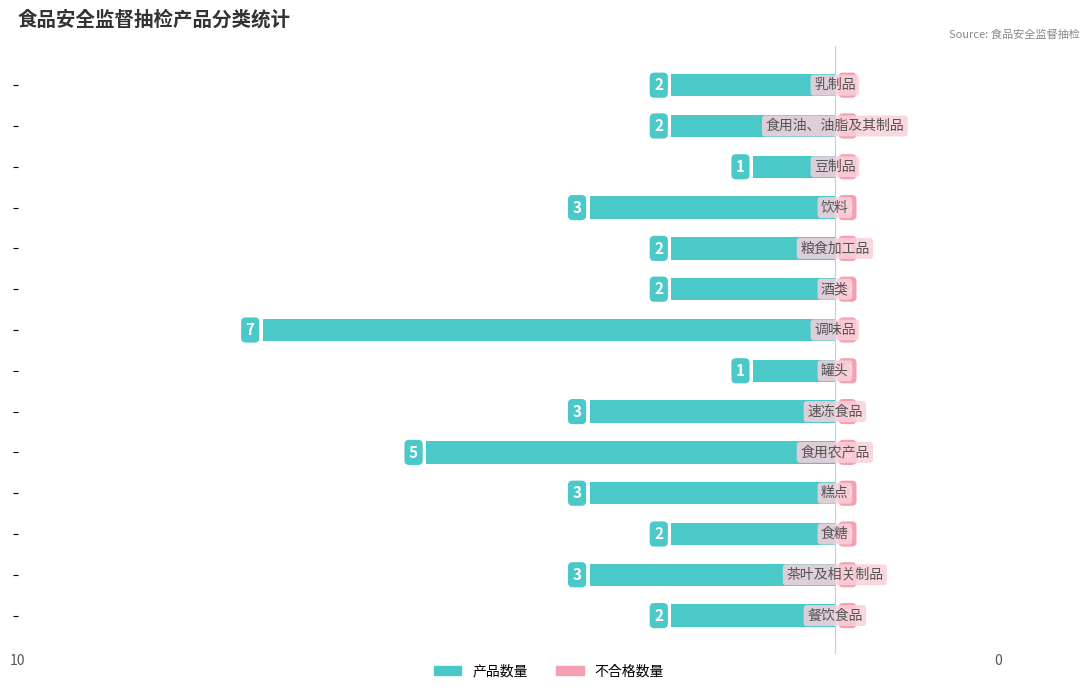

How many bars are there in total?

14